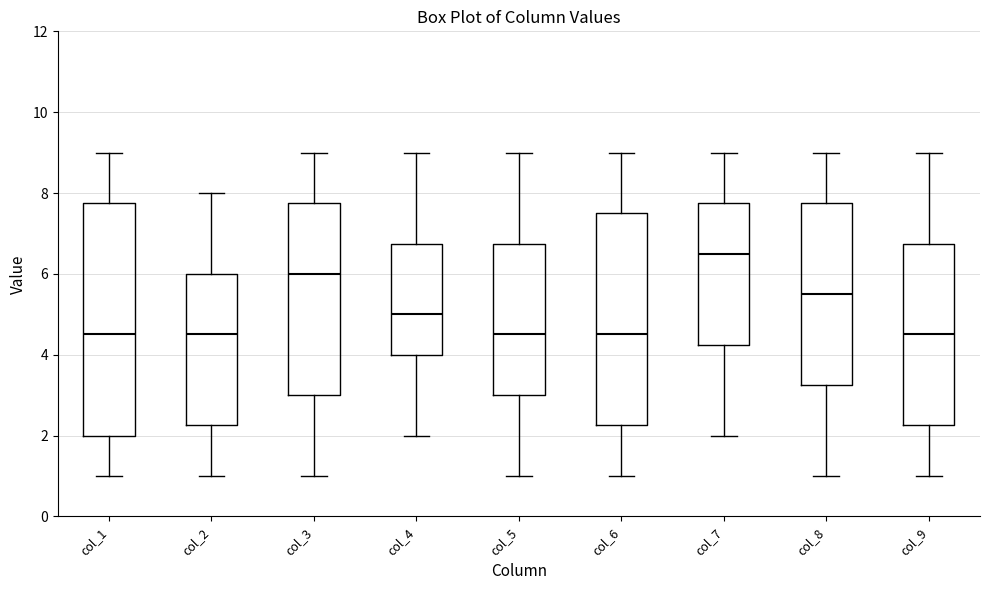

Reading left to right, read every box against the y-axis: the position of its median line, the range the box covers, and the ends of its whiskers. The values are not printed on the chart, so give them approximately, as read against the axis.

col_1: median 4.6, box 2.0 to 7.8, whiskers 1.0 to 9.0
col_2: median 4.6, box 2.2 to 6.0, whiskers 1.0 to 8.0
col_3: median 6.0, box 3.0 to 7.8, whiskers 1.0 to 9.0
col_4: median 5.0, box 4.0 to 6.8, whiskers 2.0 to 9.0
col_5: median 4.6, box 3.0 to 6.8, whiskers 1.0 to 9.0
col_6: median 4.6, box 2.2 to 7.6, whiskers 1.0 to 9.0
col_7: median 6.6, box 4.2 to 7.8, whiskers 2.0 to 9.0
col_8: median 5.6, box 3.2 to 7.8, whiskers 1.0 to 9.0
col_9: median 4.6, box 2.2 to 6.8, whiskers 1.0 to 9.0